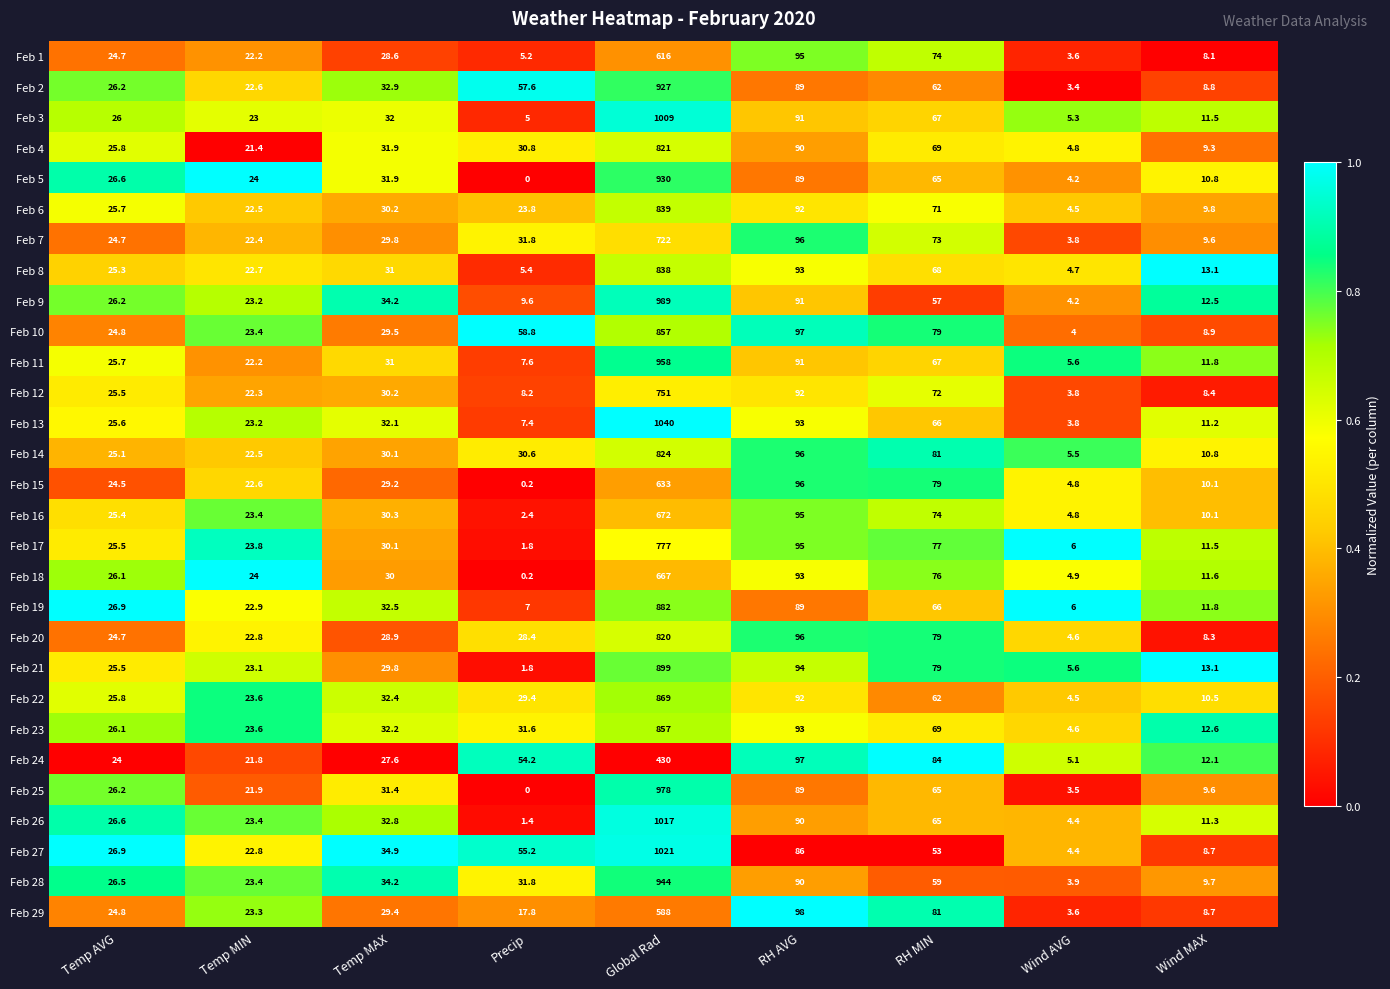

What is the sum of the Feb 25 values at RH MIN and RH AVG?

154.0